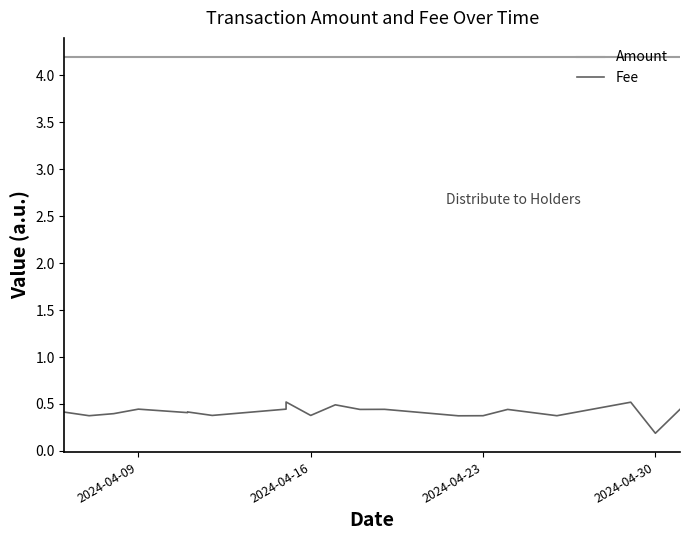

List the series in order of their peak value, highest first.

Amount, Fee